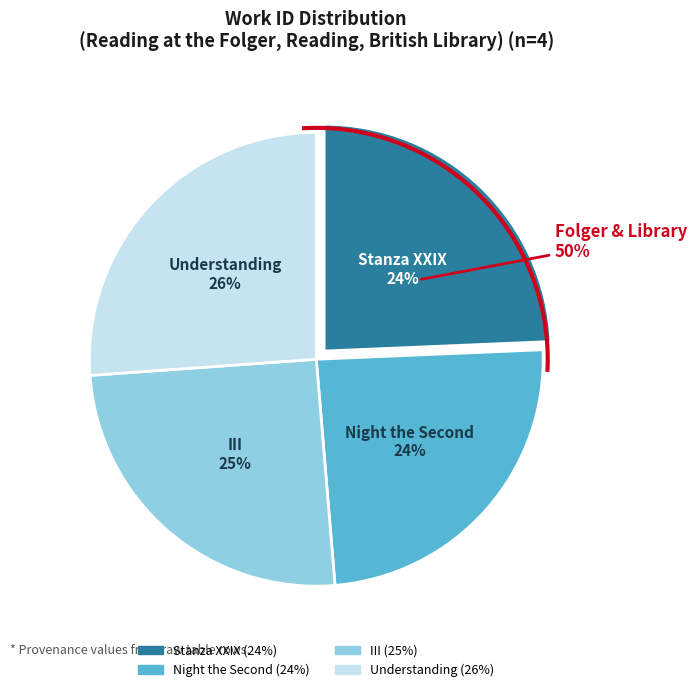

How much of the chart is everything except Stanza XXIX?

75.7%